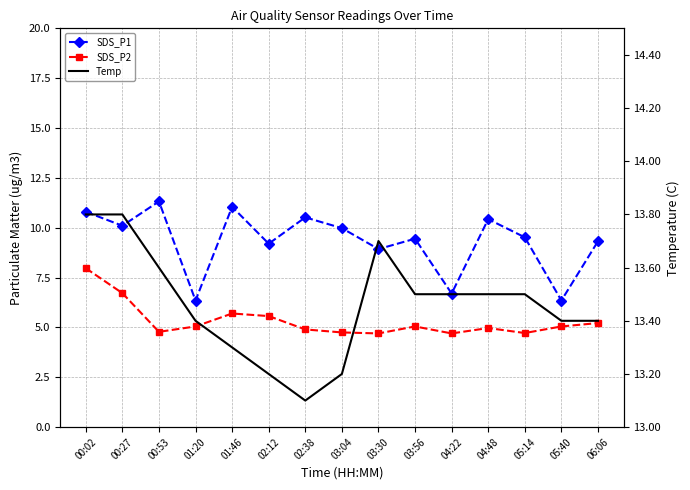

List the series in order of their peak value, highest first.

Temp, SDS_P1, SDS_P2